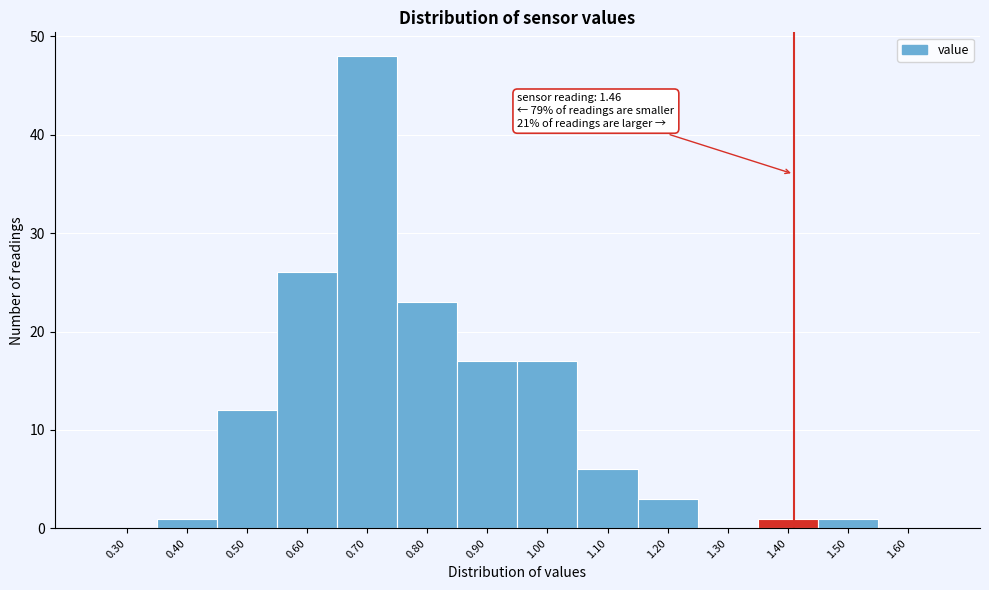

Reading left to right, what are all the values shown in this chart?

0.30=0	0.40=1	0.50=12	0.60=26	0.70=48	0.80=23	0.90=17	1.00=17	1.10=6	1.20=3	1.30=0	1.40=1	1.50=1	1.60=0